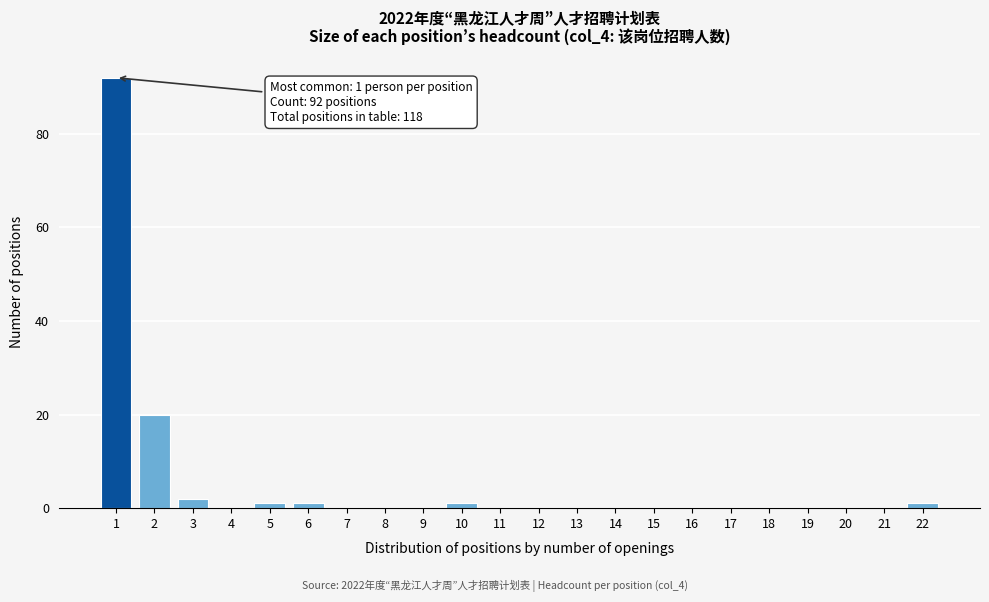

Over which range of the x-axis is the bar tallest?

0.5 to 1.5